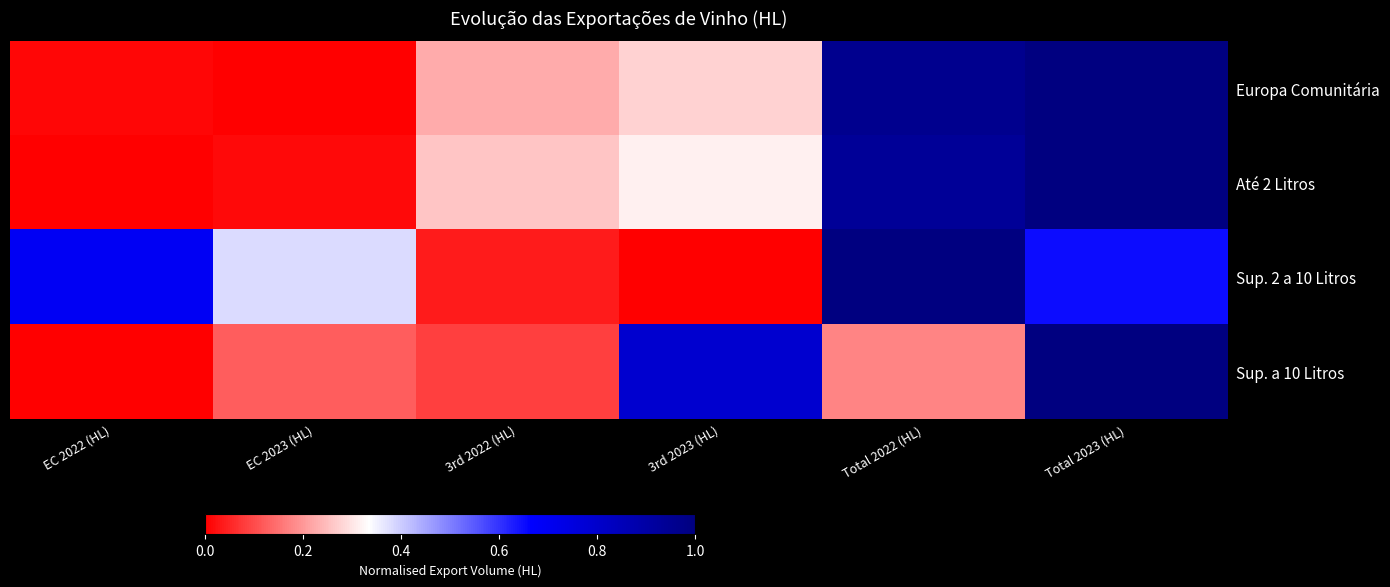

How many data points does each series have?

6